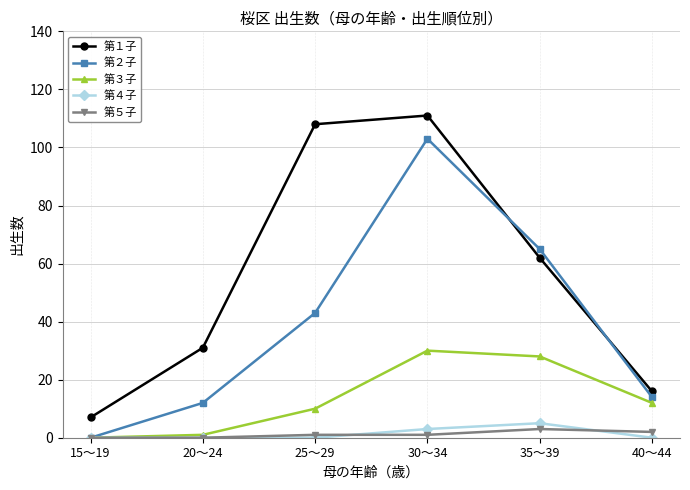

How many data points does each series have?

6